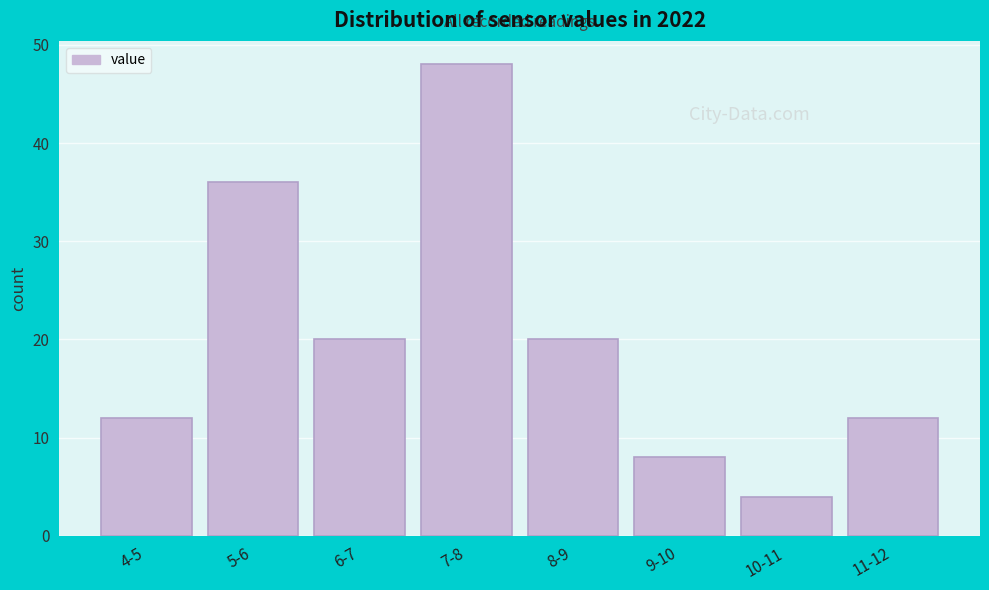

Reading left to right, extract all data points from this chart.

12	36	20	48	20	8	4	12